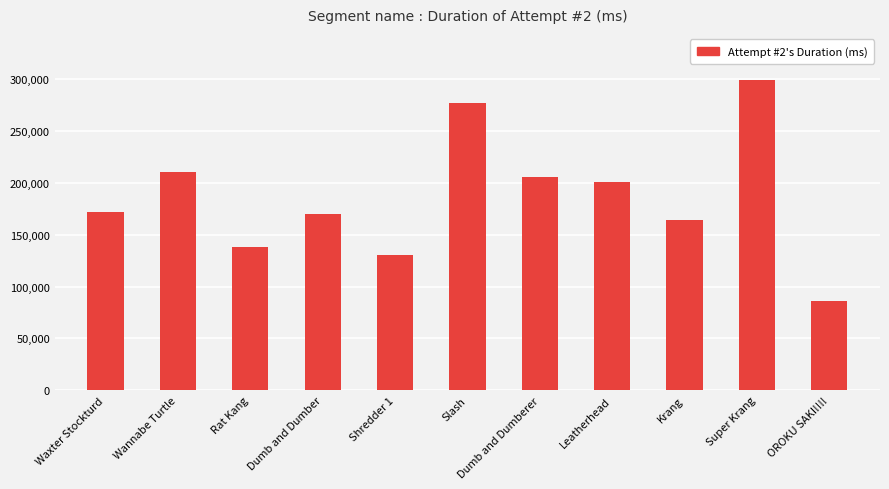

Does the chart contain any negative values?

No